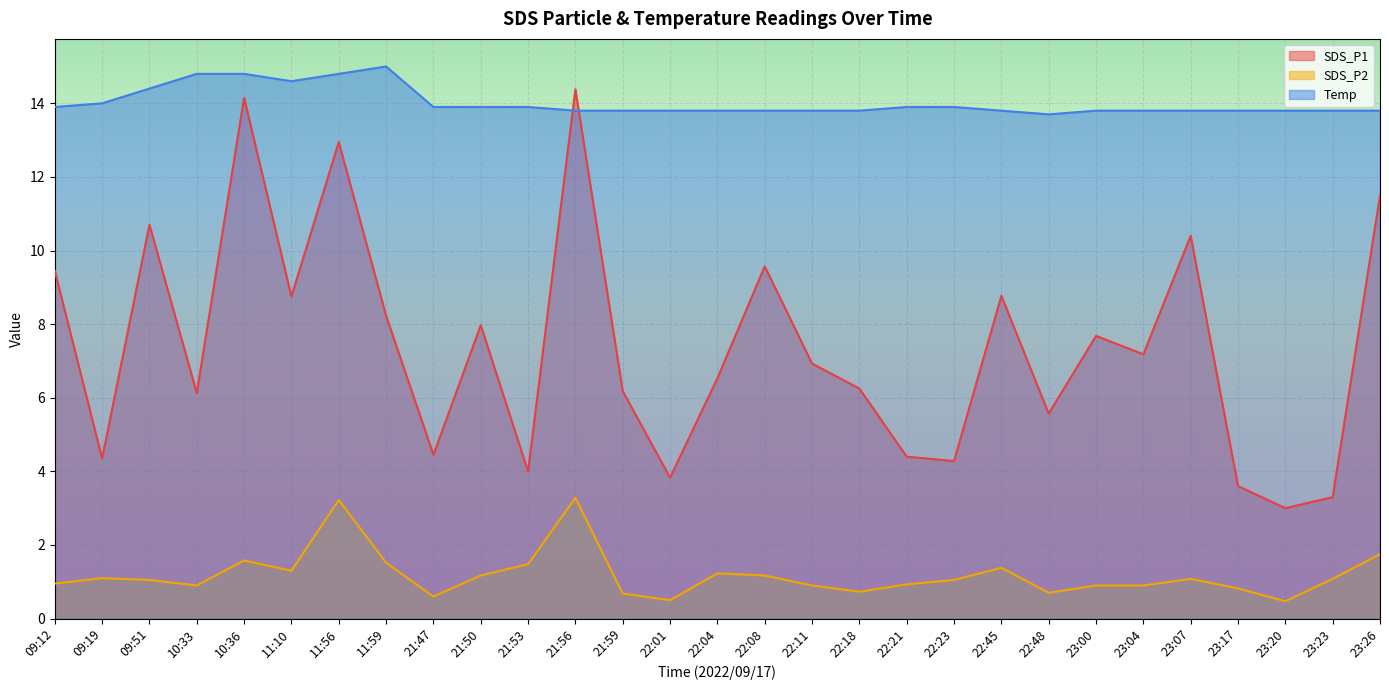

What position from the left is 23:07?

25